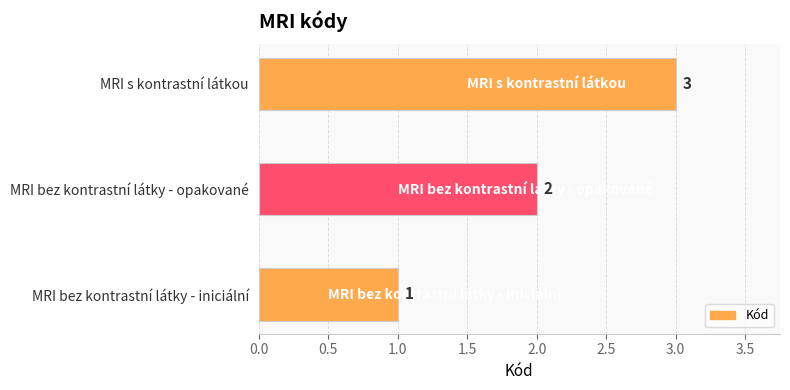

The value at MRI bez kontrastní látky - opakované is 1. True or false?

False